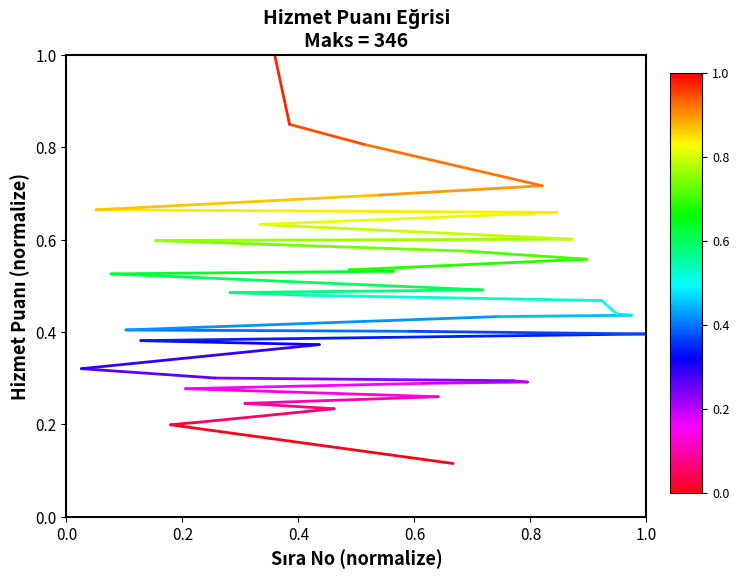

How many lines are shown in the chart?

1